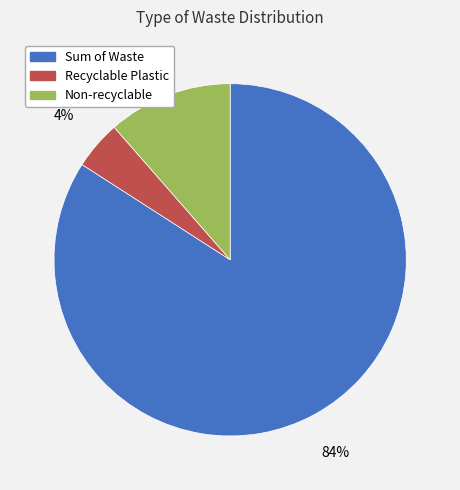

How many segments does this pie chart have?

3